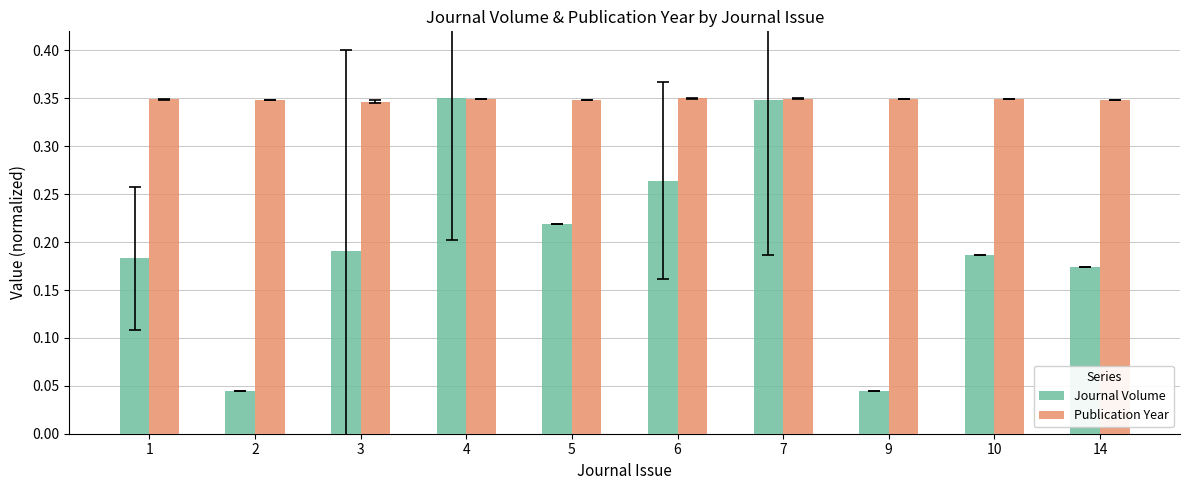

Which series changed the most between 1 and 7?

Journal Volume